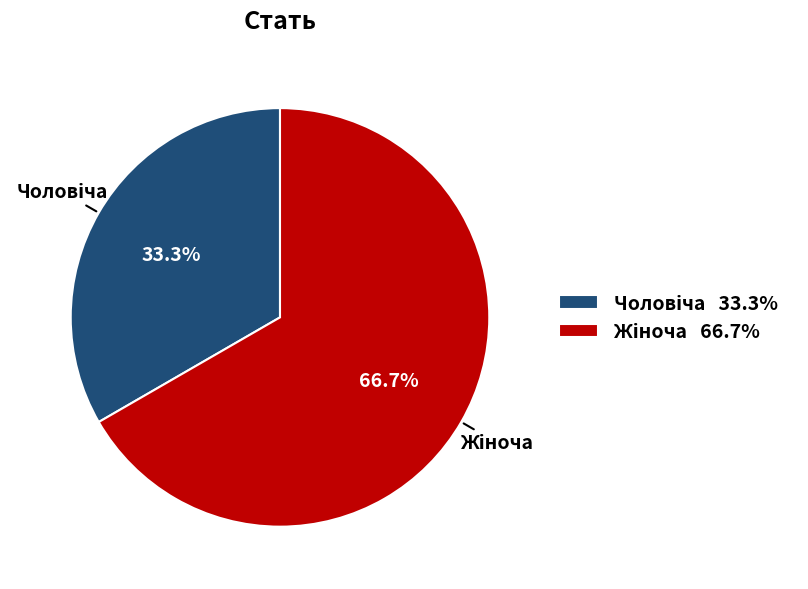

Is there a majority slice in this chart?

Yes